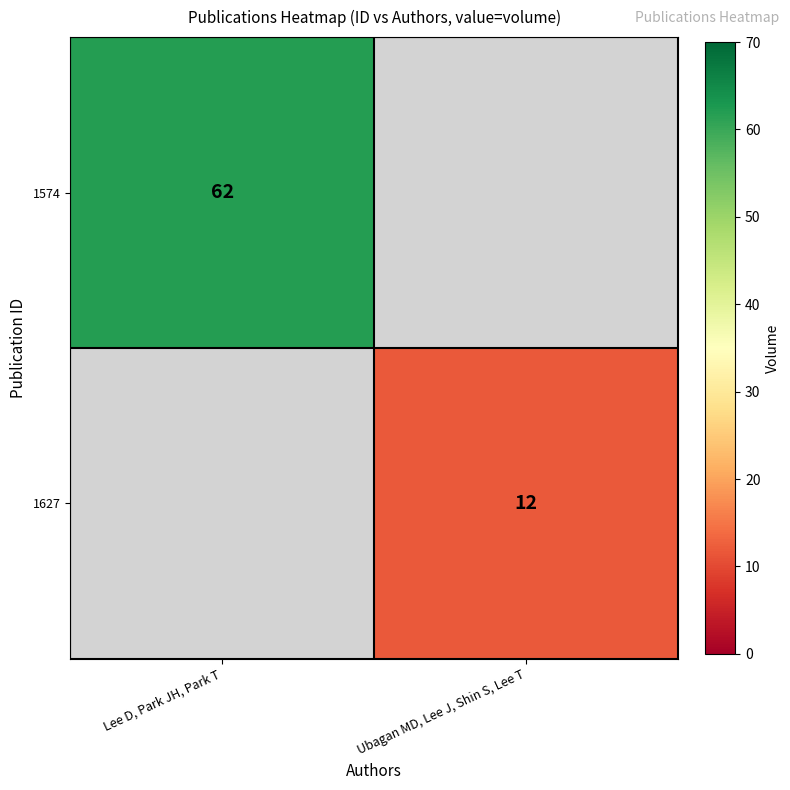

The value of 1627 at Ubagan MD, Lee J, Shin S, Lee T is 12. True or false?

True